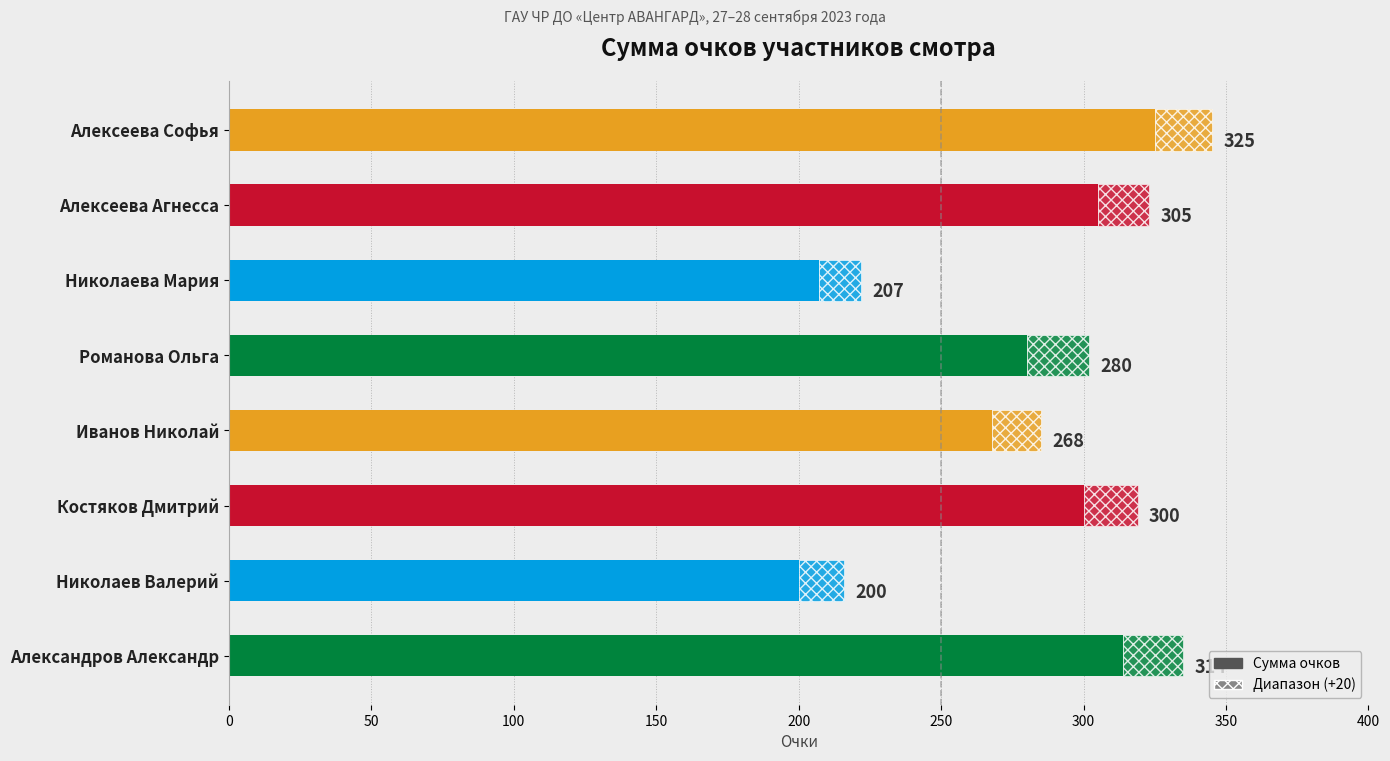

What is the difference between the second highest and second lowest values?

107